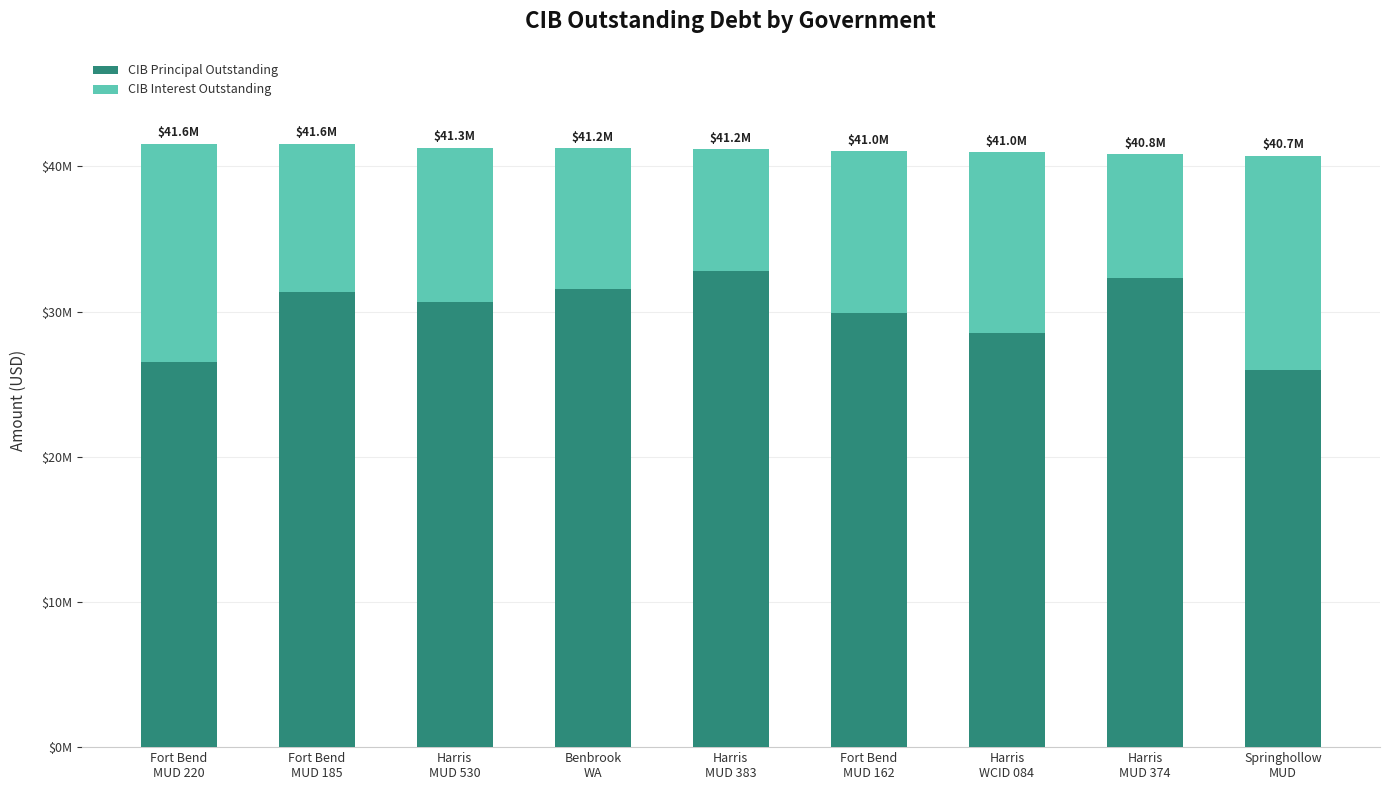

What are all the series names shown in the legend?

CIB Principal Outstanding, CIB Interest Outstanding